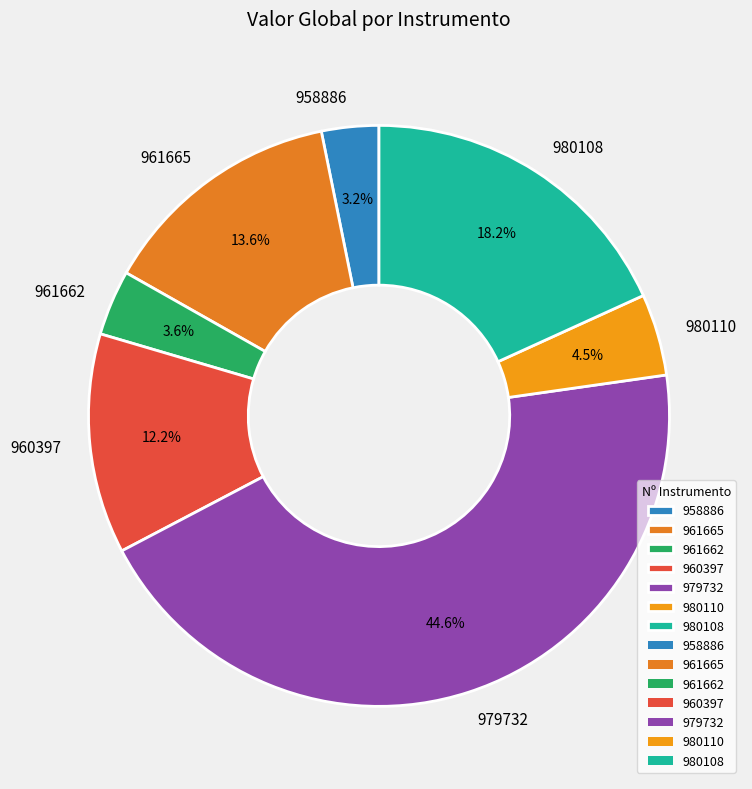

Is there a majority slice in this chart?

No